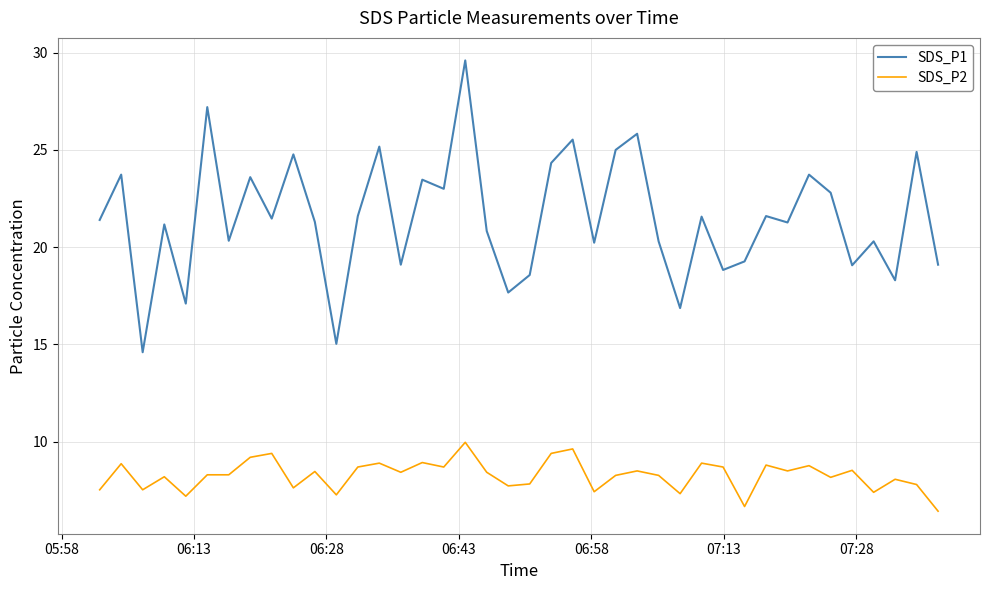

Which series has the largest total across all categories?

SDS_P1